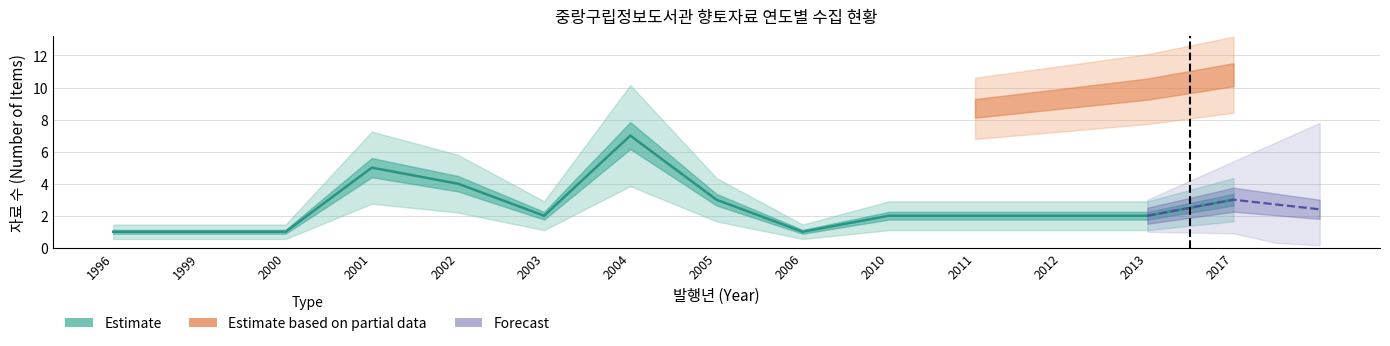

Count the values in the range 1 to 3.

11